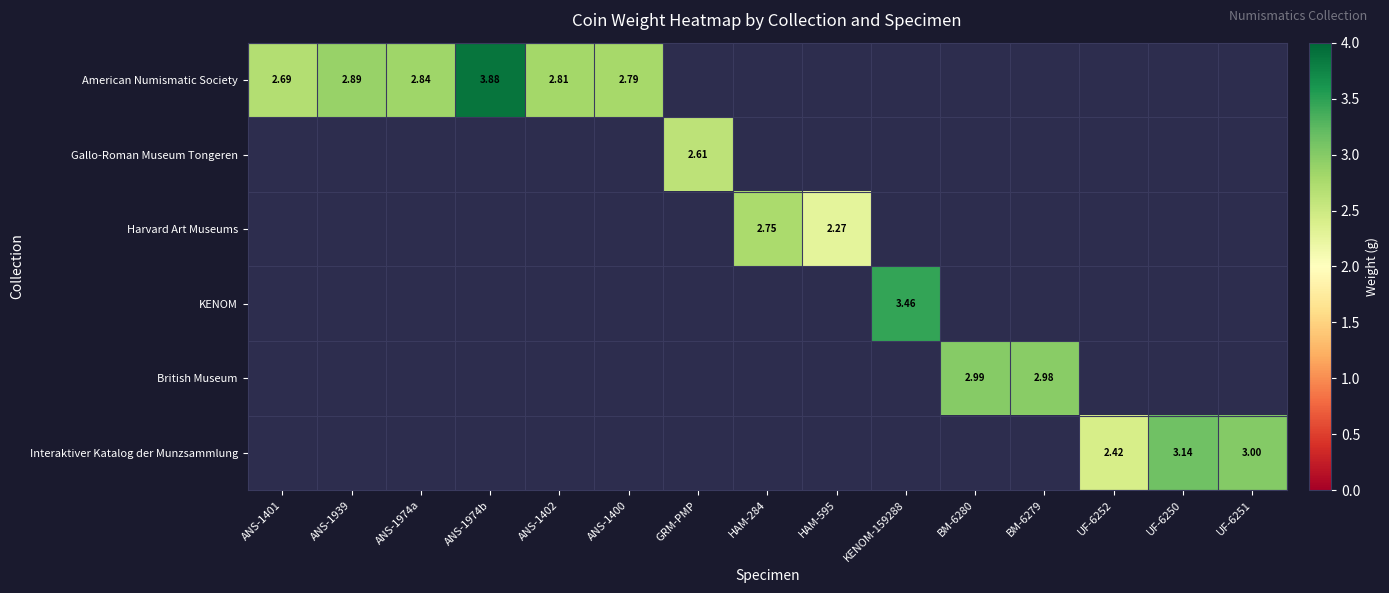

What is the highest value of the KENOM series?

3.5